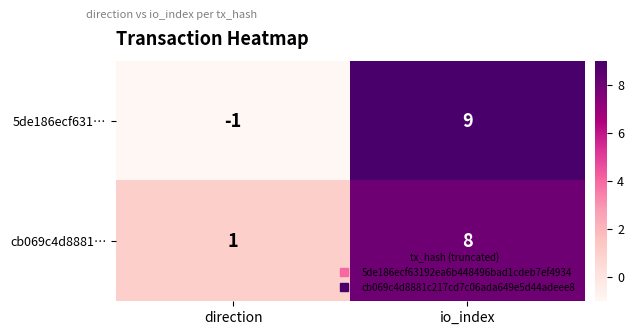

Is it true that cb069c4d8881… equals 3 at io_index?

False